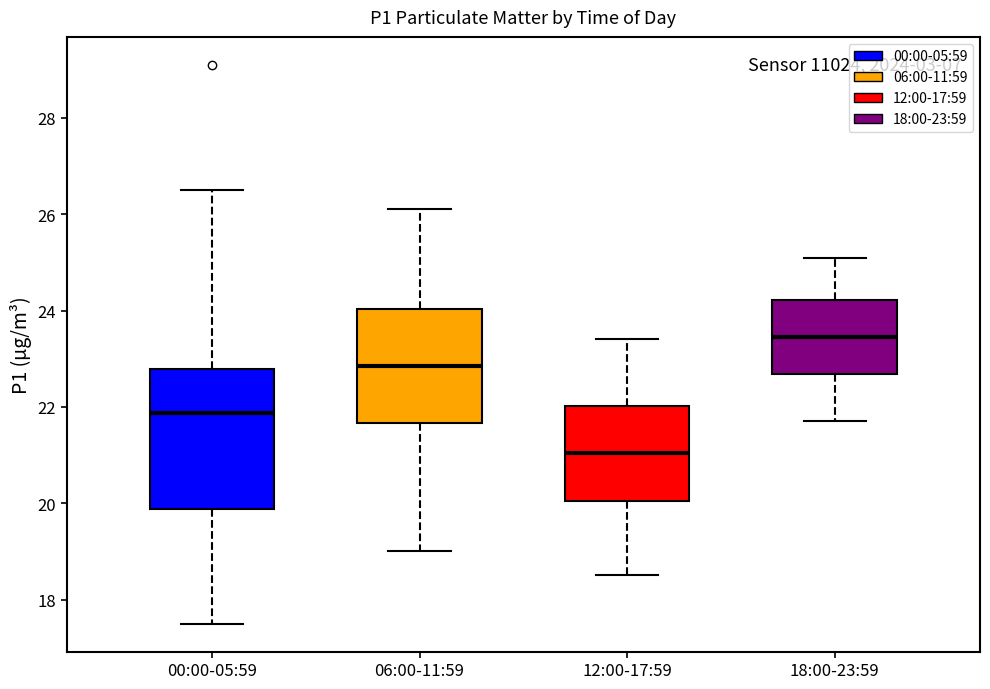

Where does the lower whisker of the box for 18:00-23:59 end on the y-axis? The values are not printed on the chart, so give them approximately, as read against the axis.

21.8